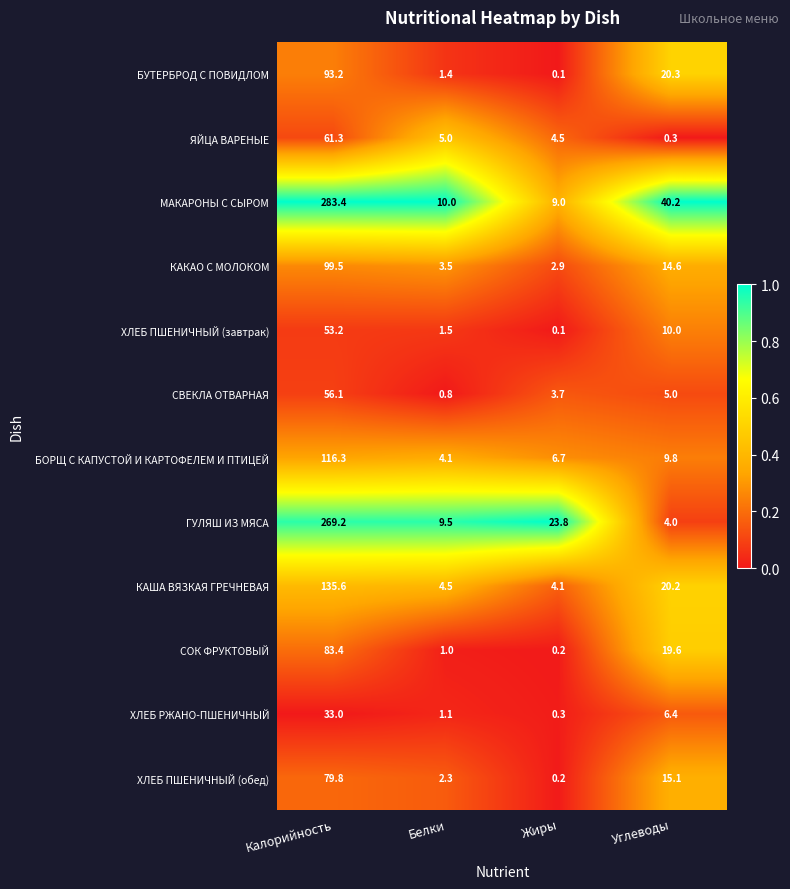

At which category is the sum across all series the highest?

Калорийность